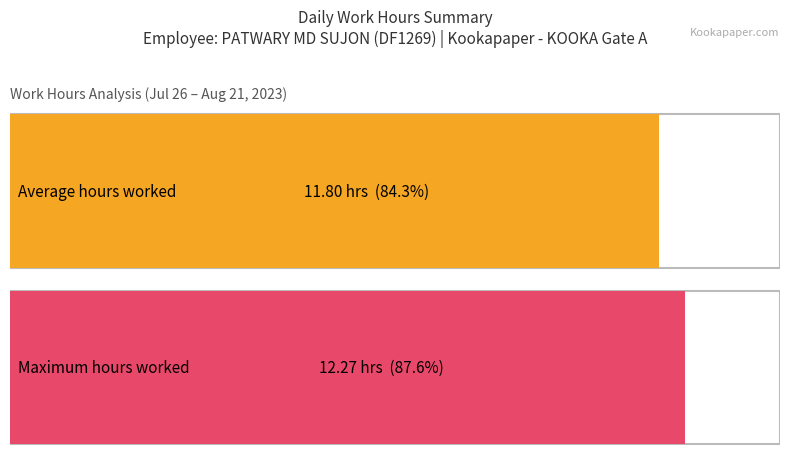

The chart shows a value of 17.6 at 21-Mon. True or false?

False